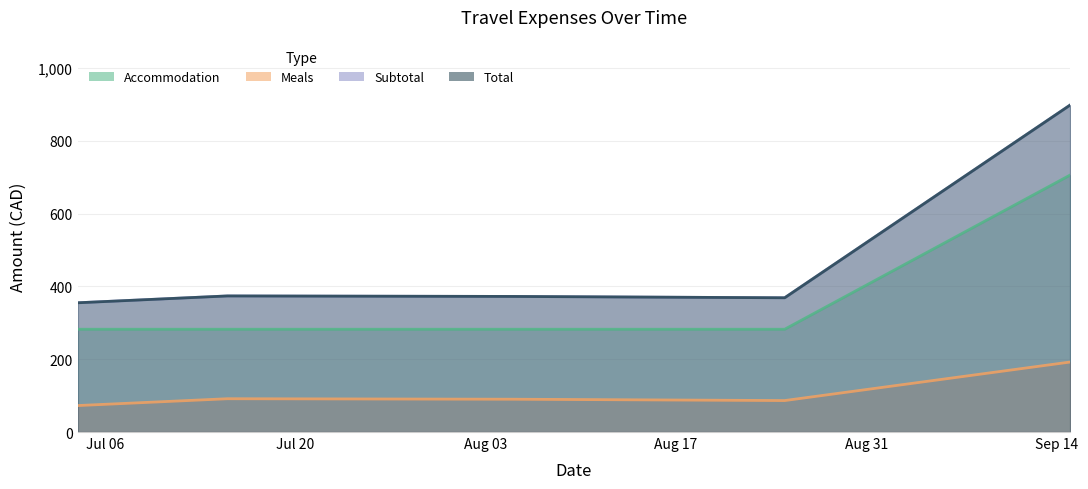

True or false: Accommodation has more than 2 points higher than both neighbors.

False